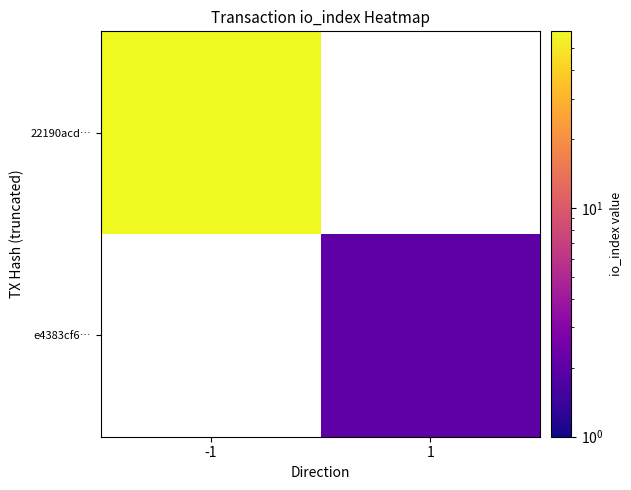

Is the value of 22190acd… at 1 greater than the value of e4383cf6… at -1?

No